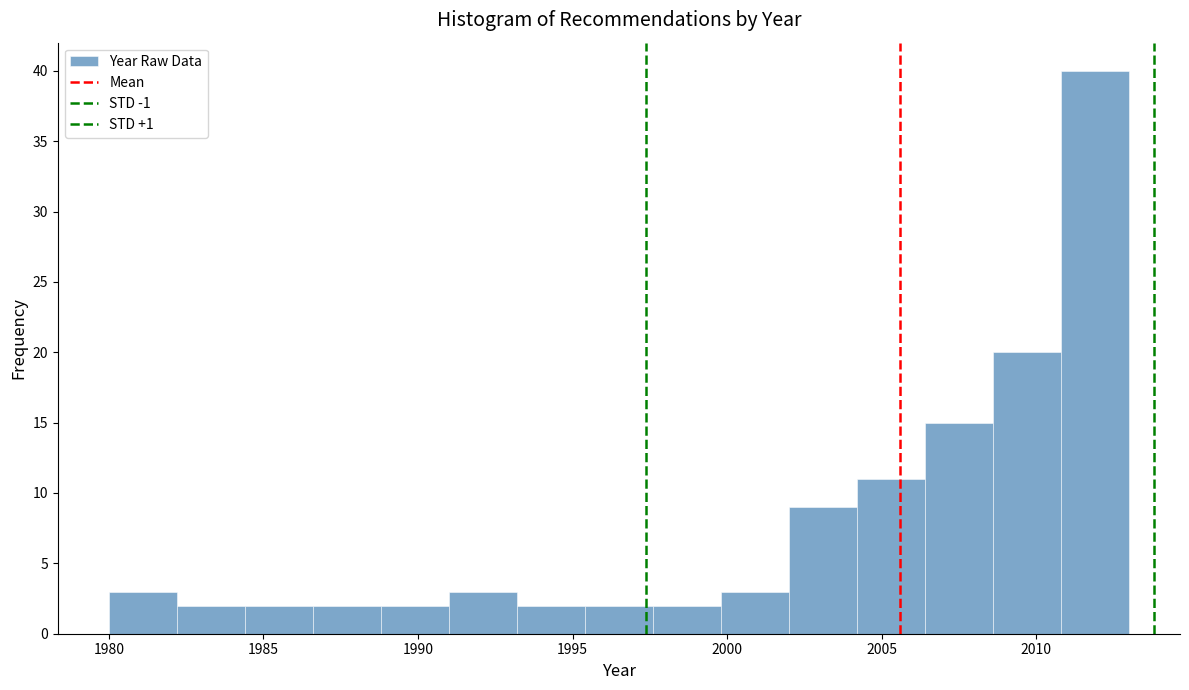

Reading left to right, transcribe this chart: for each bar, give the range it covers on the x-axis and its height. Neither the bar edges nor the heights are printed on the chart, so give them approximately, as read against the axes.

1980.0 to 1982.2: 3
1982.2 to 1984.4: 2
1984.4 to 1986.6: 2
1986.6 to 1988.8: 2
1988.8 to 1991.0: 2
1991.0 to 1993.2: 3
1993.2 to 1995.4: 2
1995.4 to 1997.6: 2
1997.6 to 1999.8: 2
1999.8 to 2002.0: 3
2002.0 to 2004.2: 9
2004.2 to 2006.4: 11
2006.4 to 2008.6: 15
2008.6 to 2010.8: 20
2010.8 to 2013.0: 40